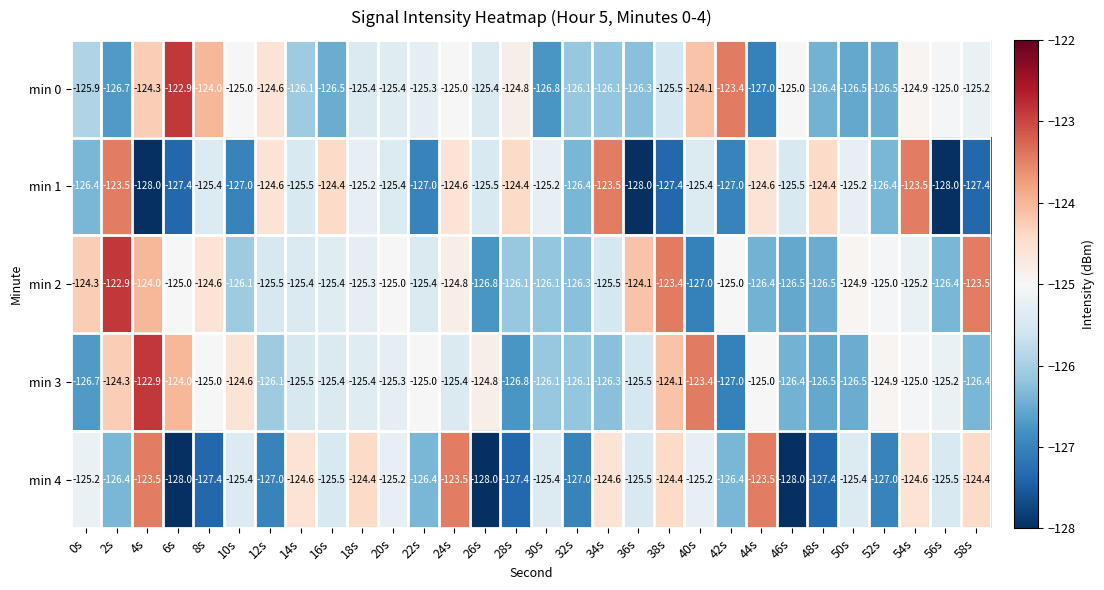

What is the difference between the maximum and minimum values in the min 2 series?

4.1